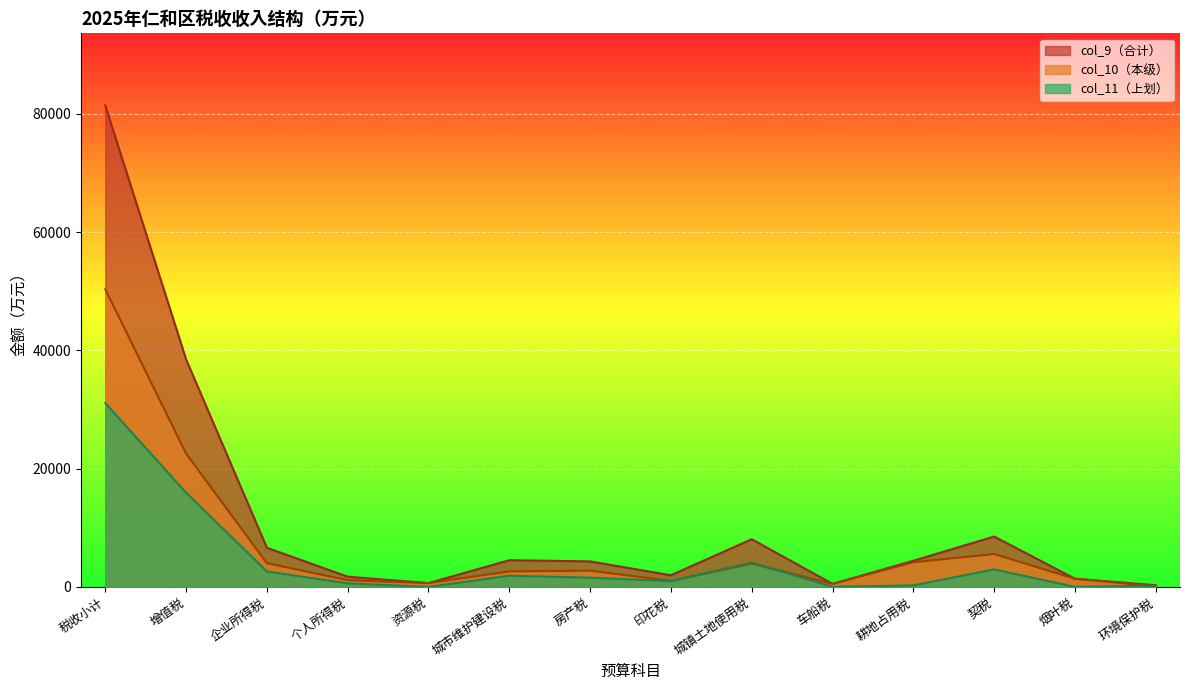

At 城市维护建设税, list the series in order from smallest to largest.

col_11, col_10, col_9